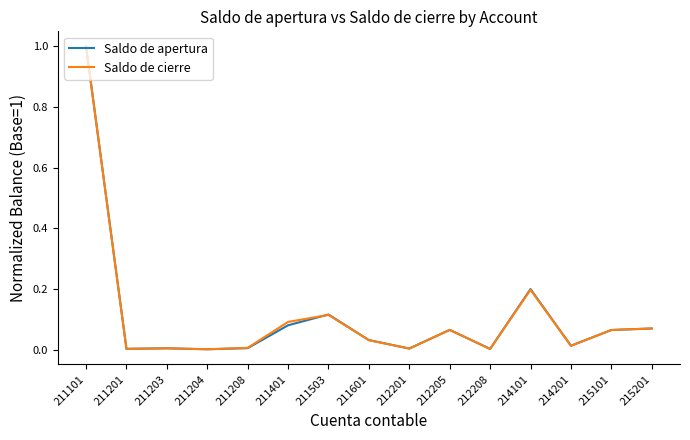

Which series changed the most between 211503 and 214101?

Saldo de apertura